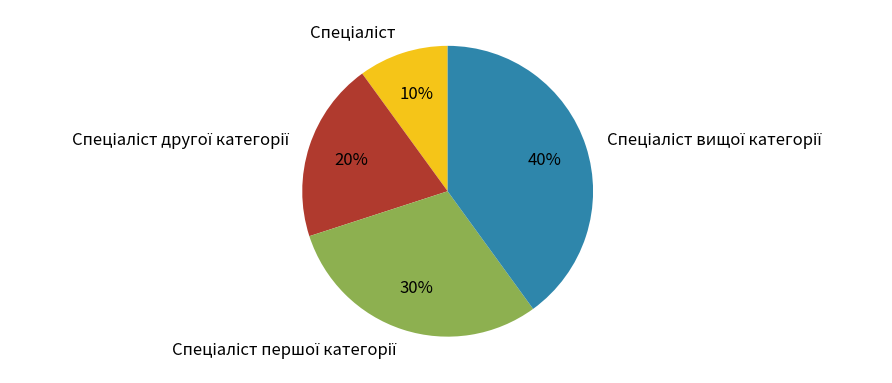

To the nearest percent, what is the average slice percentage?

25%